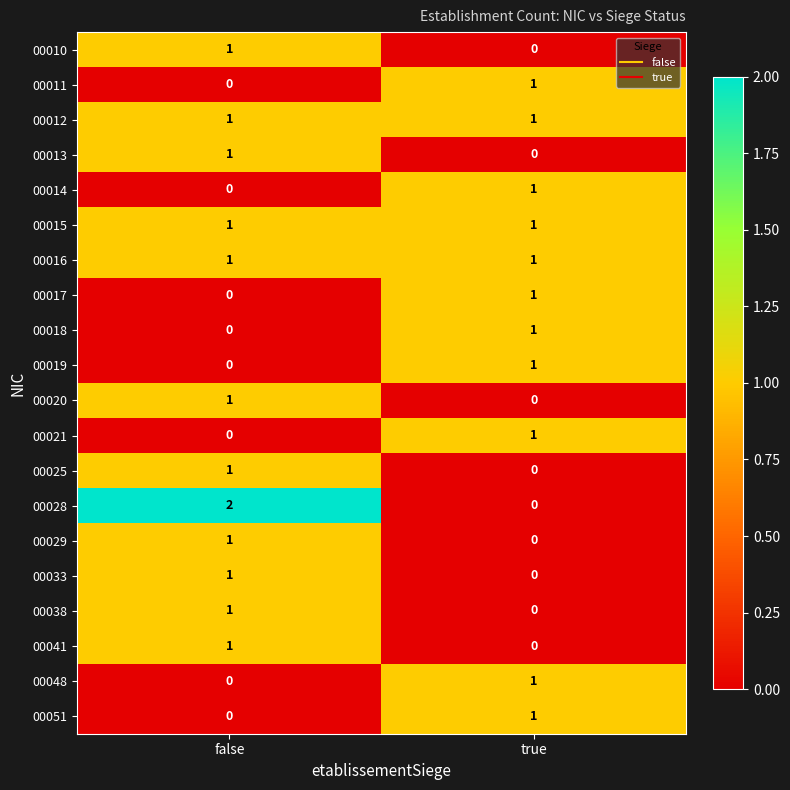

True or false: 00028 has a value of 1 at true.

False